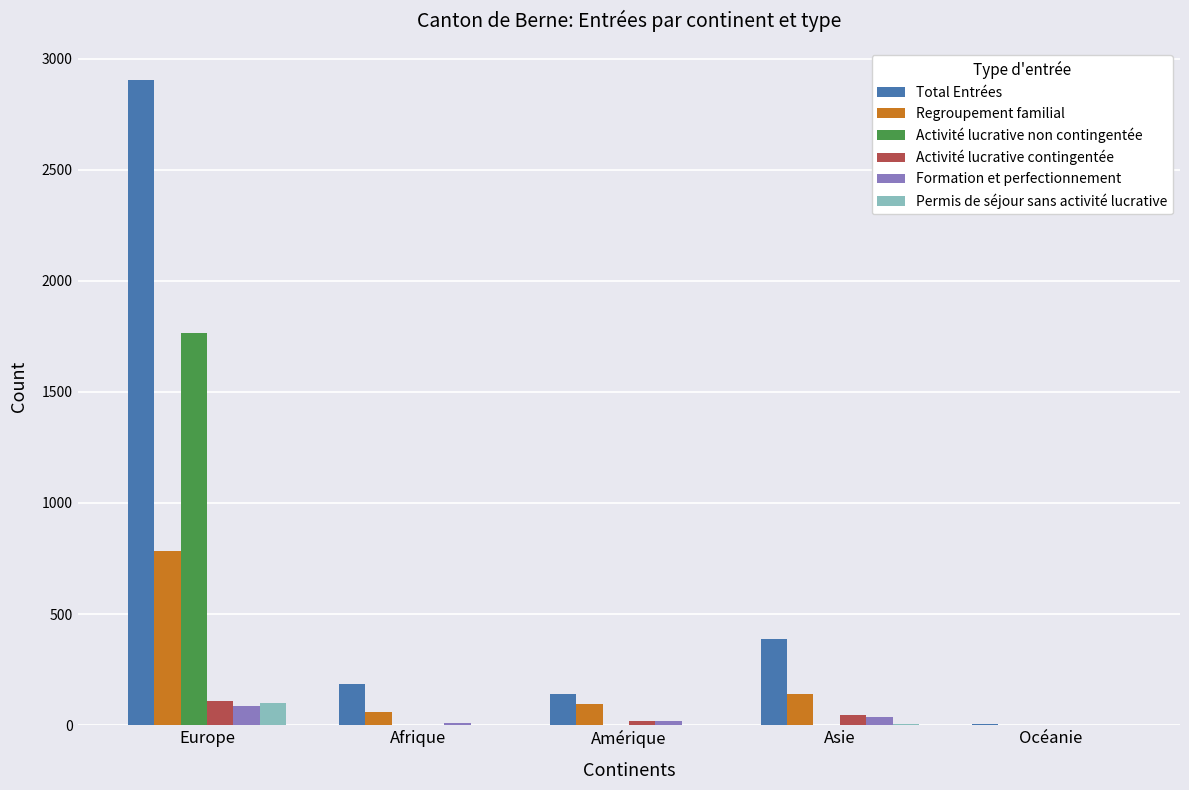

The Total Entrées series shows 142 at Amérique. True or false?

True